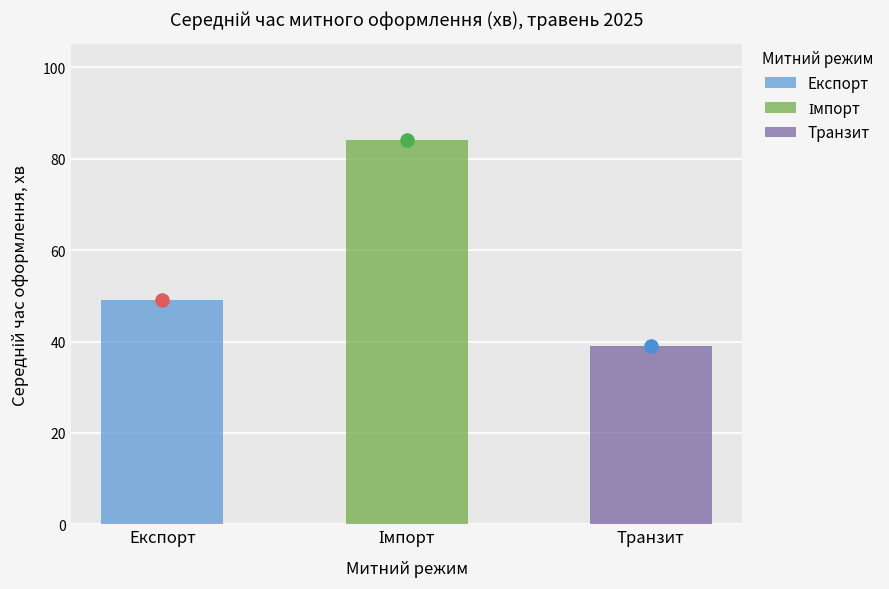

What is the change in value from Експорт to Транзит?

-10